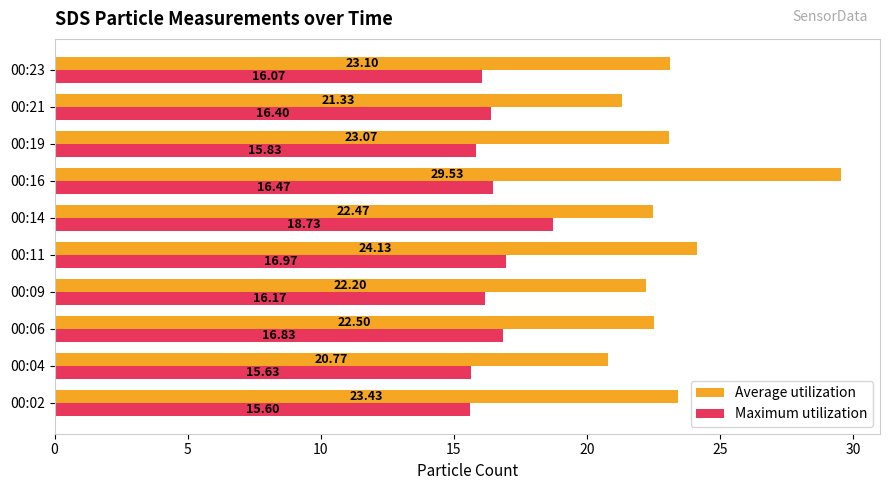

Between 00:06 and 00:16, which series saw the biggest shift?

Average utilization